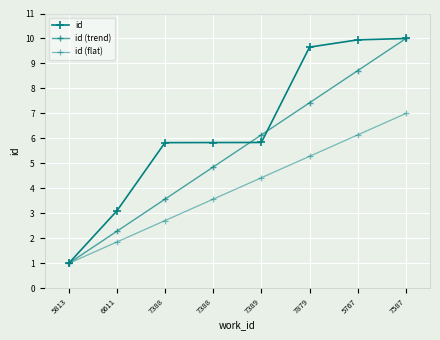

Reading left to right, transcribe all the data shown in this chart.

id: 1.0	3.1	5.8	5.8	5.8	9.7	9.9	10.0
id (trend): 1.0	2.3	3.6	4.9	6.1	7.4	8.7	10.0
id (flat): 1.0	1.9	2.7	3.6	4.4	5.3	6.1	7.0